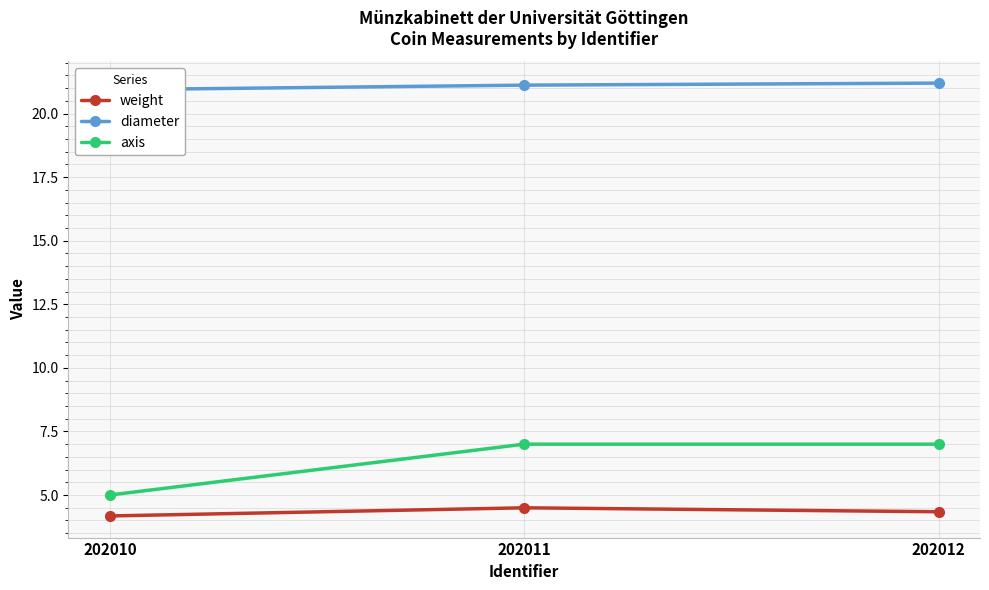

True or false: diameter has a value of 4.3 at 202011.

False